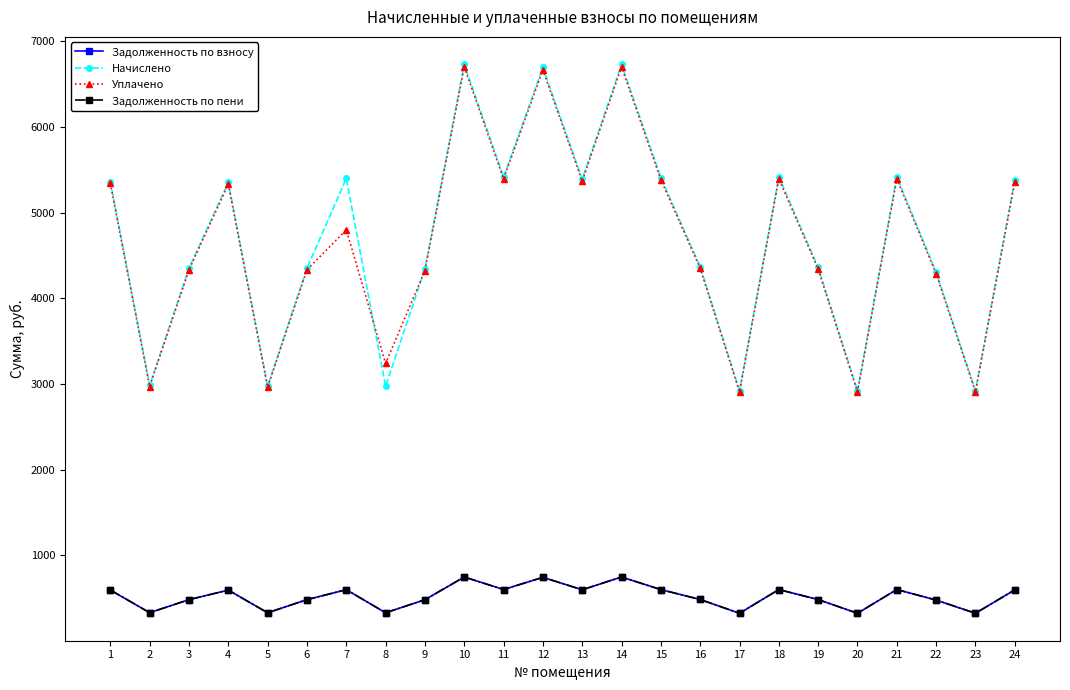

The value of Задолженность по пени at 23 is 324.7. True or false?

True